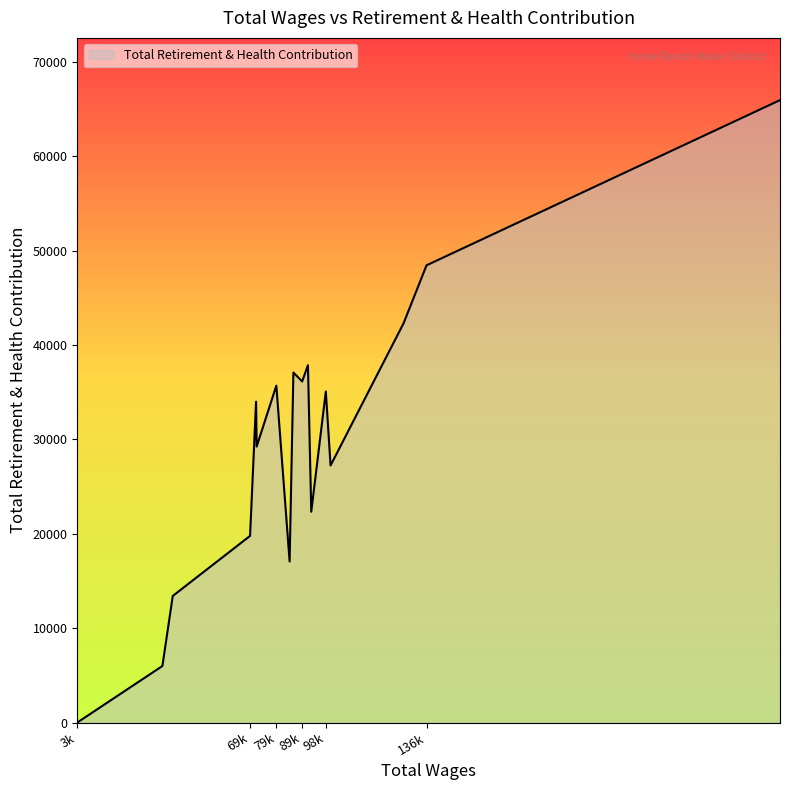

What is the greatest value displayed?

65964